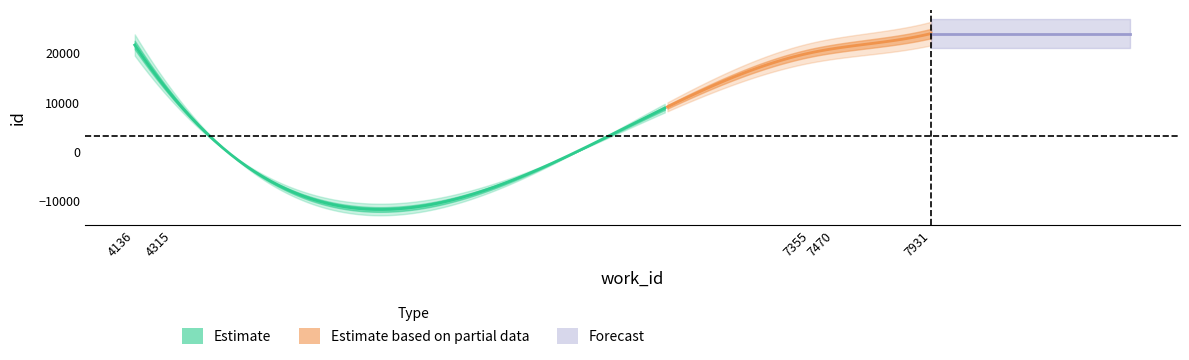

Reading left to right, what are all the values shown in this chart?

work_id: 4315=4315	7355=7355	7470=7470	4136=4136	7931=7931
id: 4315=11252	7355=20011	7470=20900	4136=21611	7931=23941